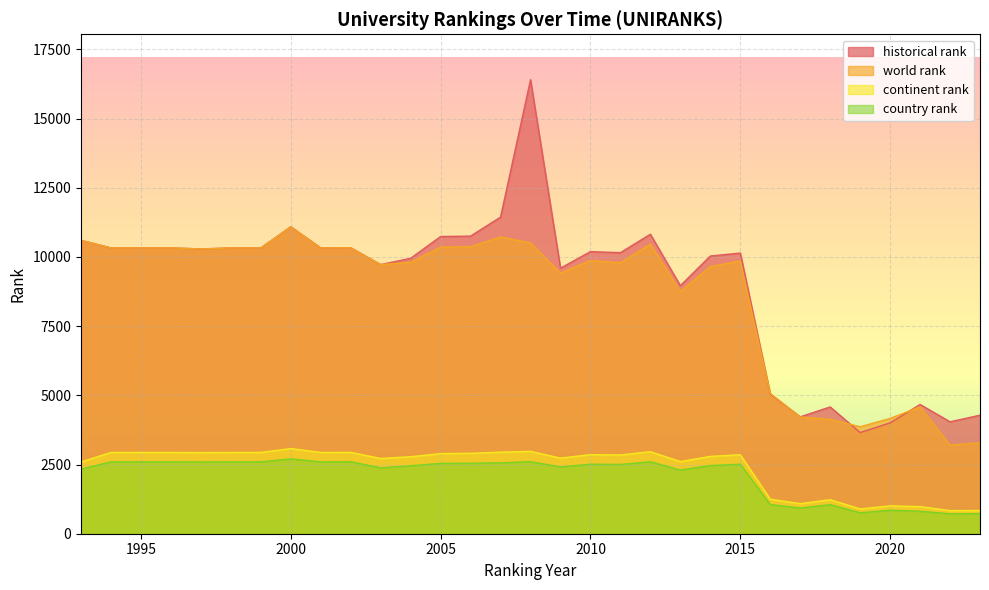

What is the difference between the historical rank values at 2003 and 2000?

1367